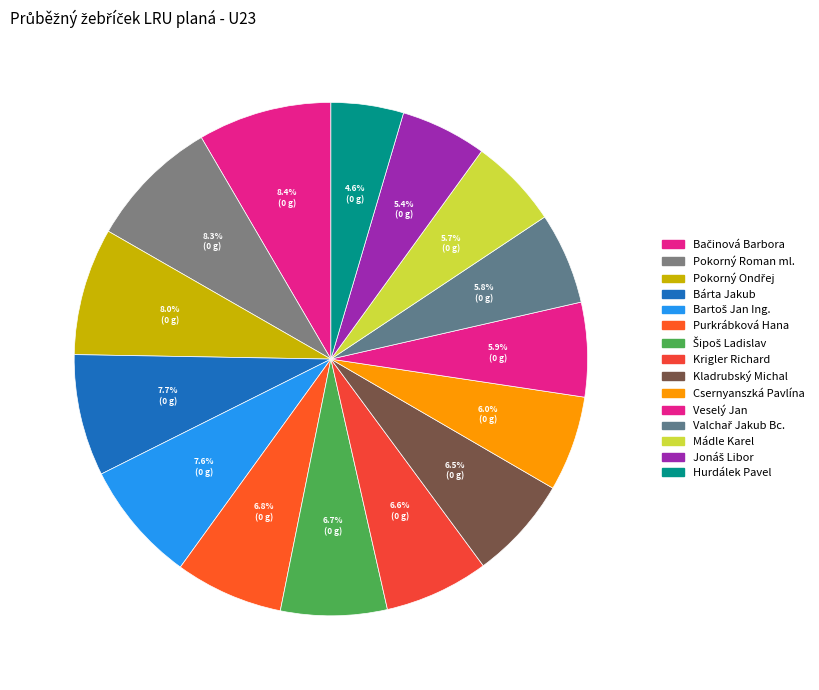

How many segments does this pie chart have?

15